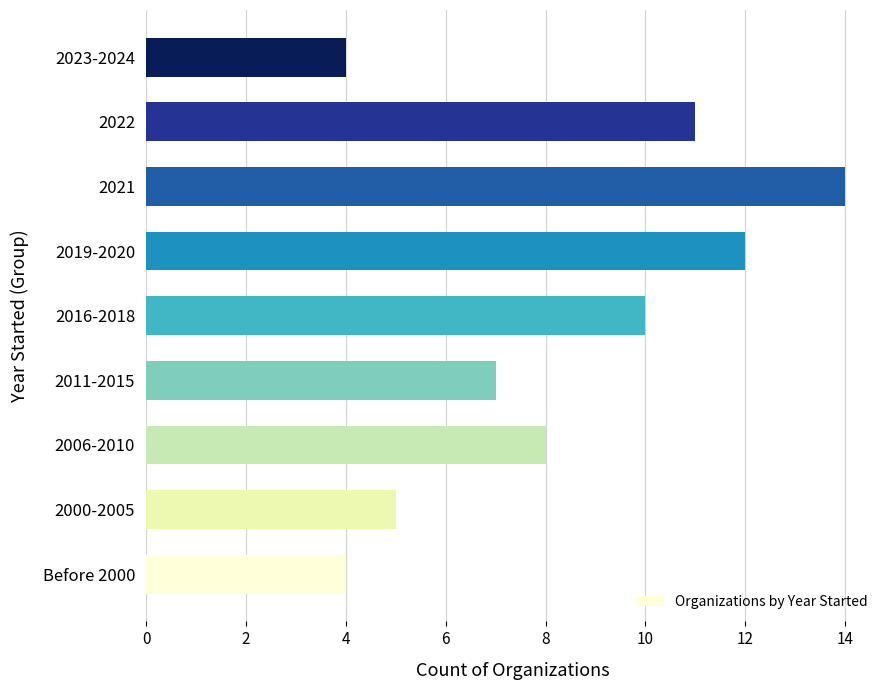

Does the chart contain stacked bars?

No